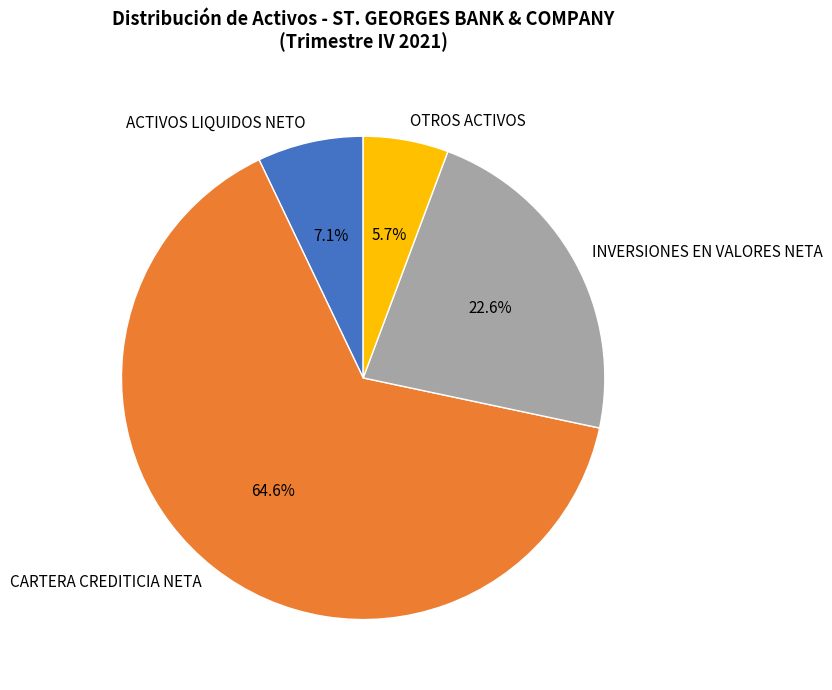

Rank the categories by value from lowest to highest.

OTROS ACTIVOS, ACTIVOS LIQUIDOS NETO, INVERSIONES EN VALORES NETA, CARTERA CREDITICIA NETA